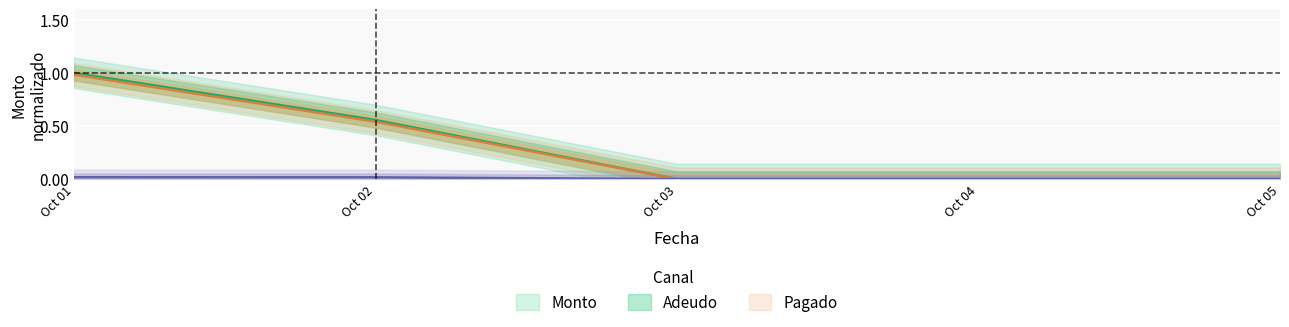

Which category has the highest value in the Monto series?

Oct 01